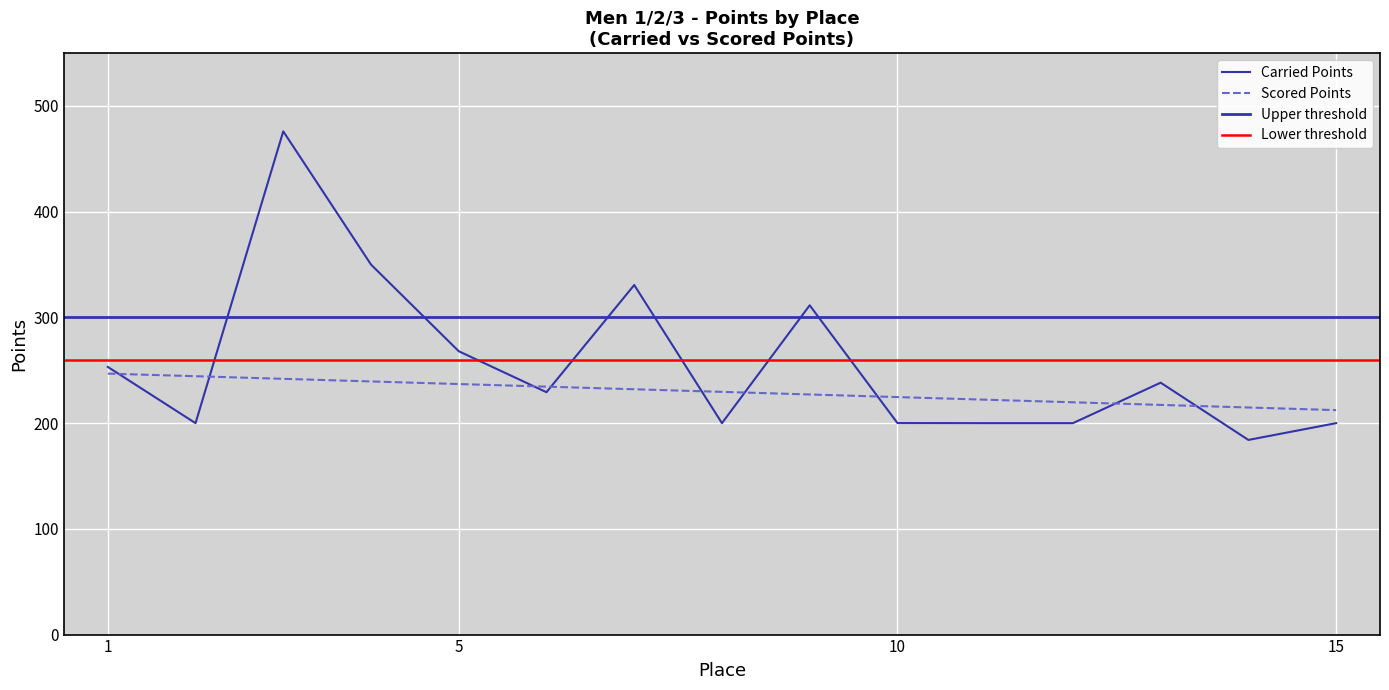

At which label does Carried Points first exceed 229?

1